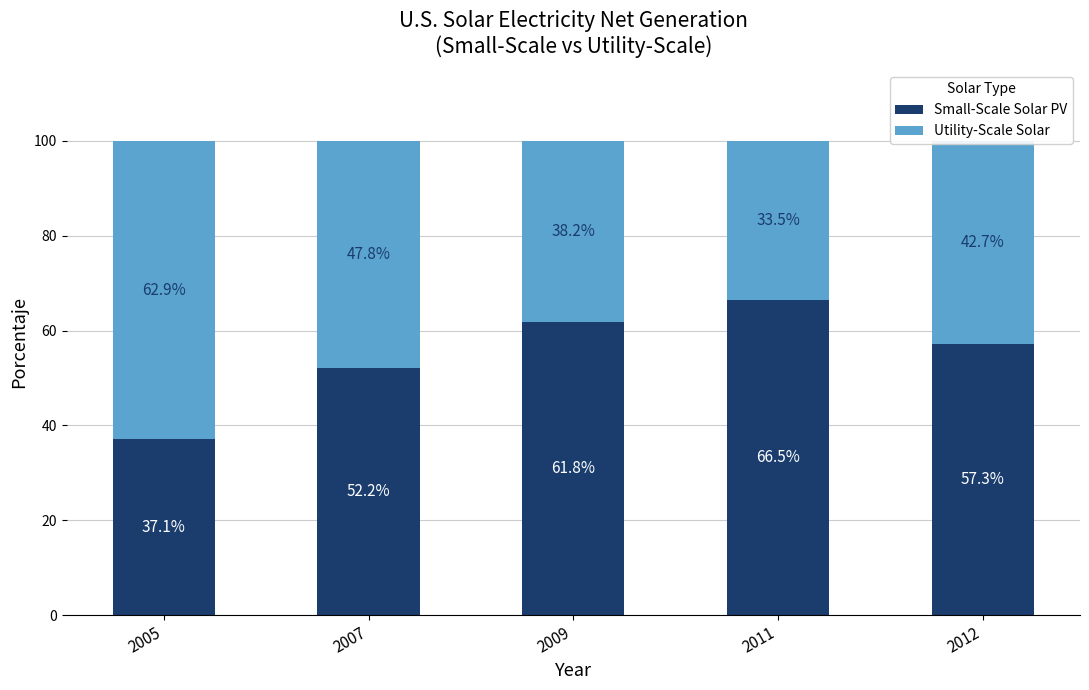

Read the Small-Scale Solar PV value at 2009.

61.8